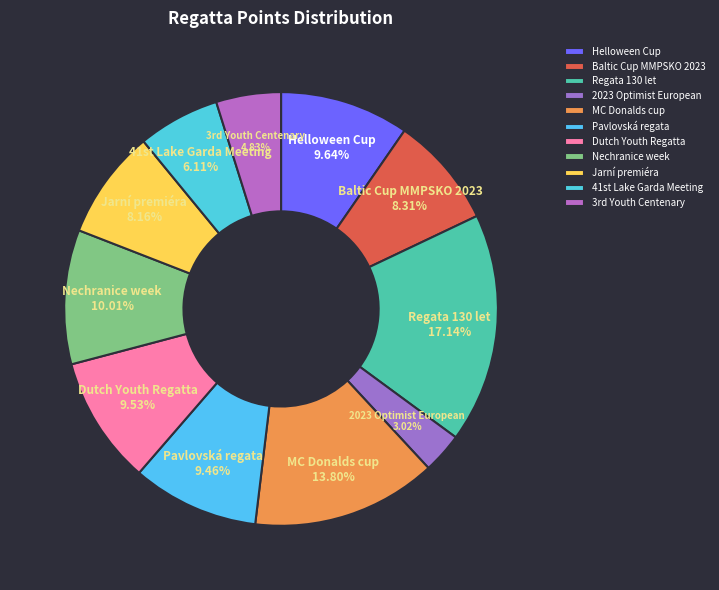

What percentage is the 2023 Optimist European slice, to the nearest percent?

3%